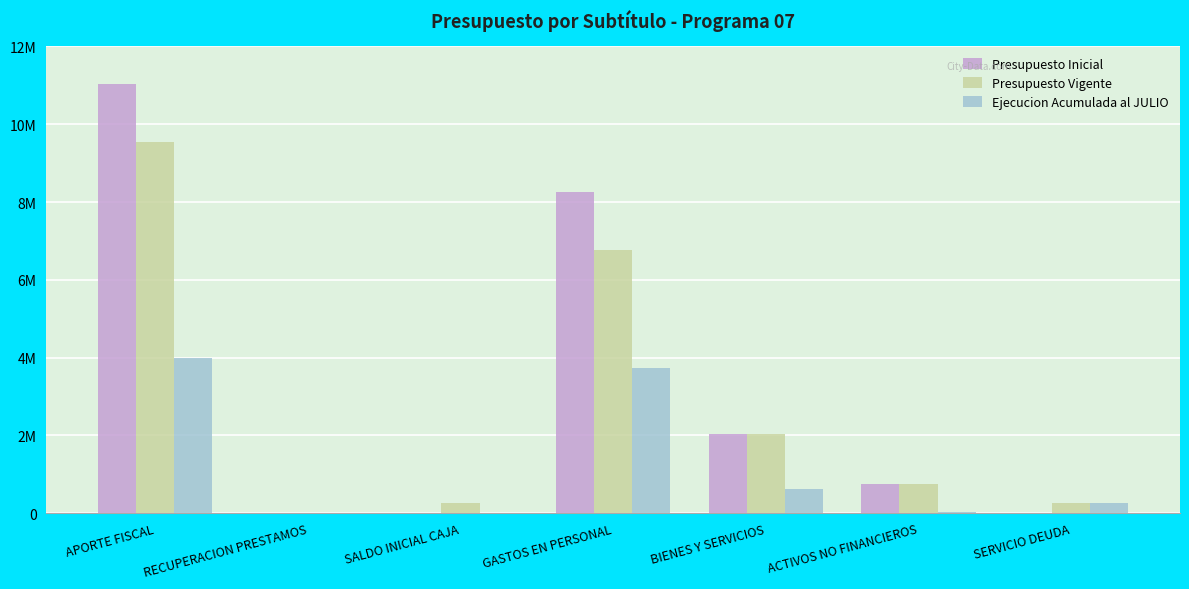

Are the bars horizontal?

No